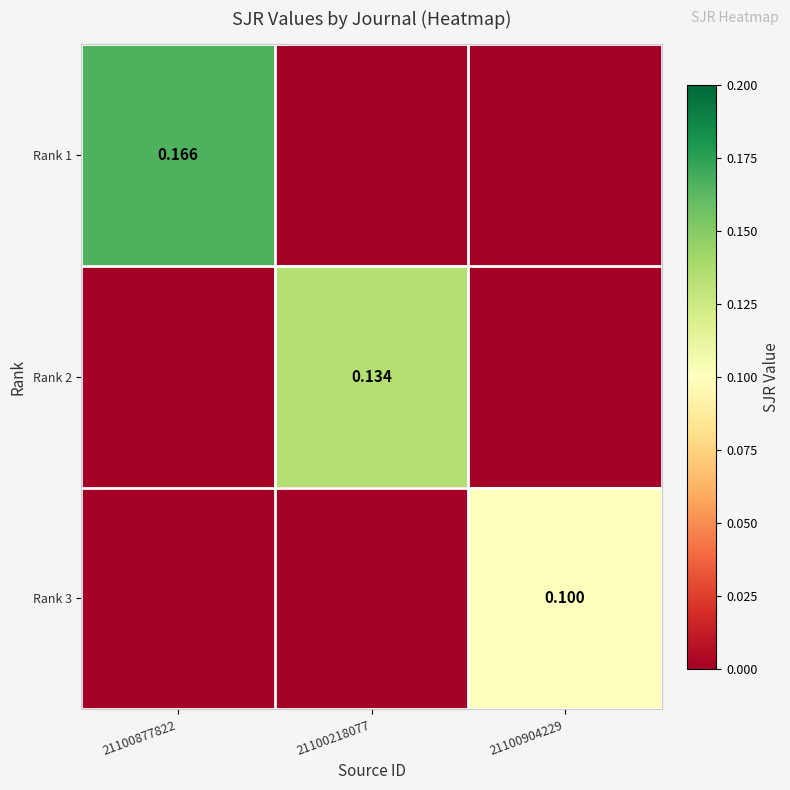

What is the sum of all Rank 3 values?

0.1